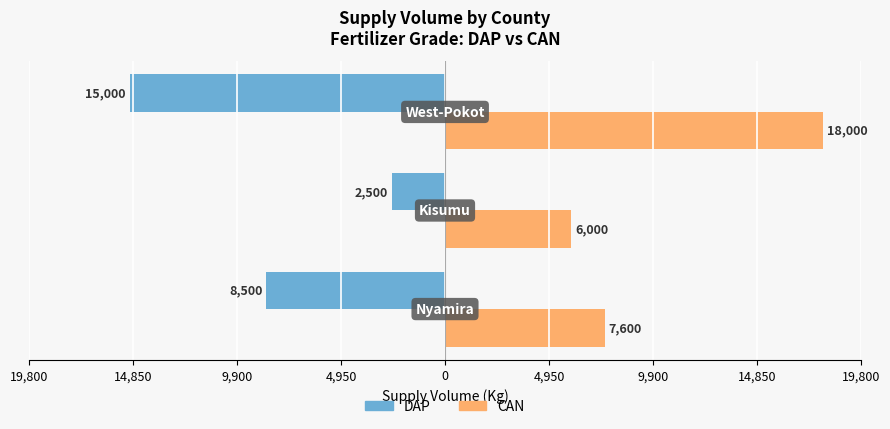

What are all the series names shown in the legend?

DAP, CAN